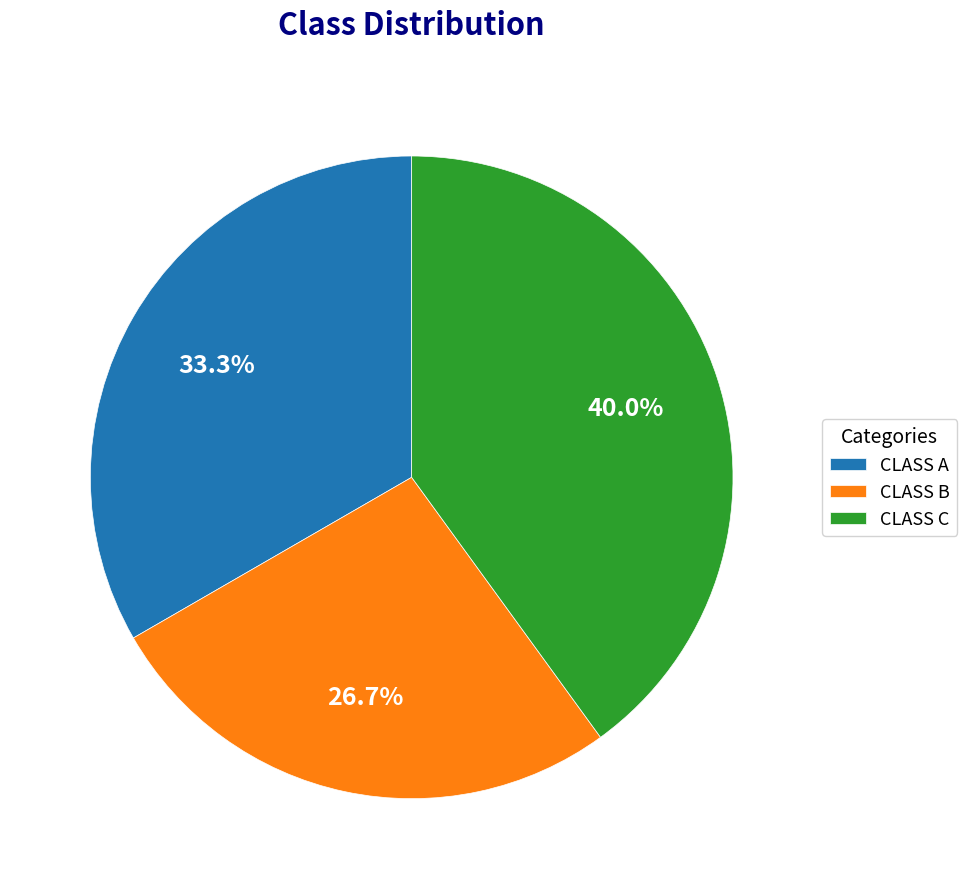

To the nearest percent, what percentage of the pie is CLASS B?

27%